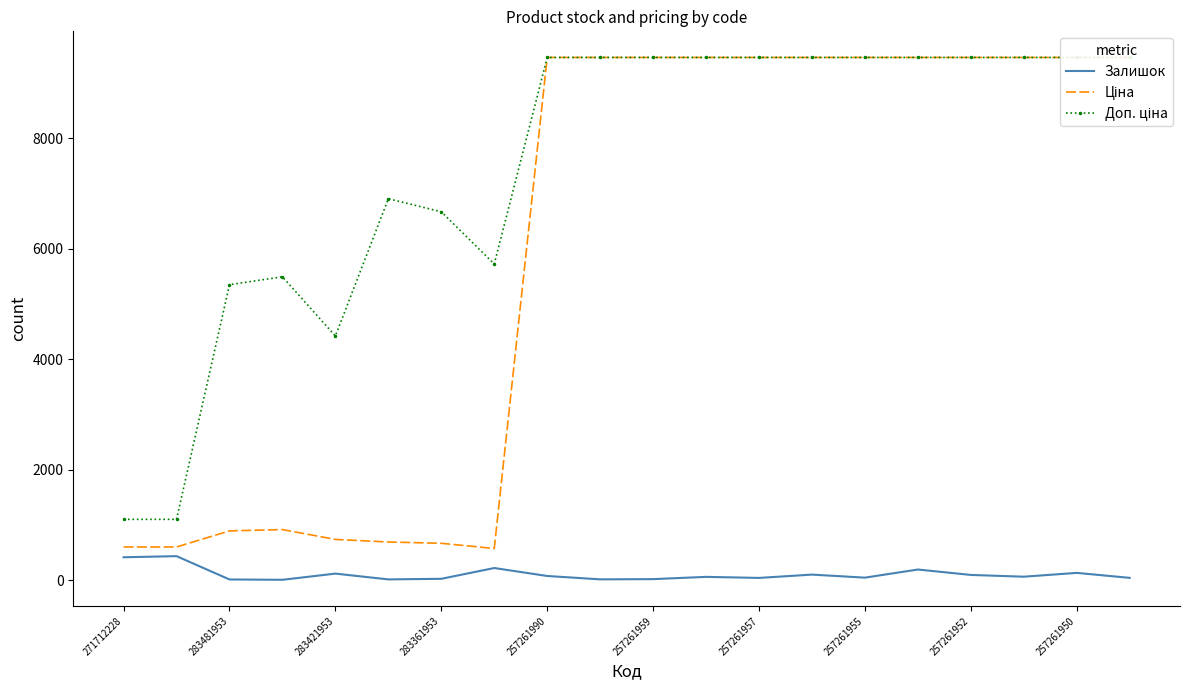

Is this an area chart (filled region under the line)?

No